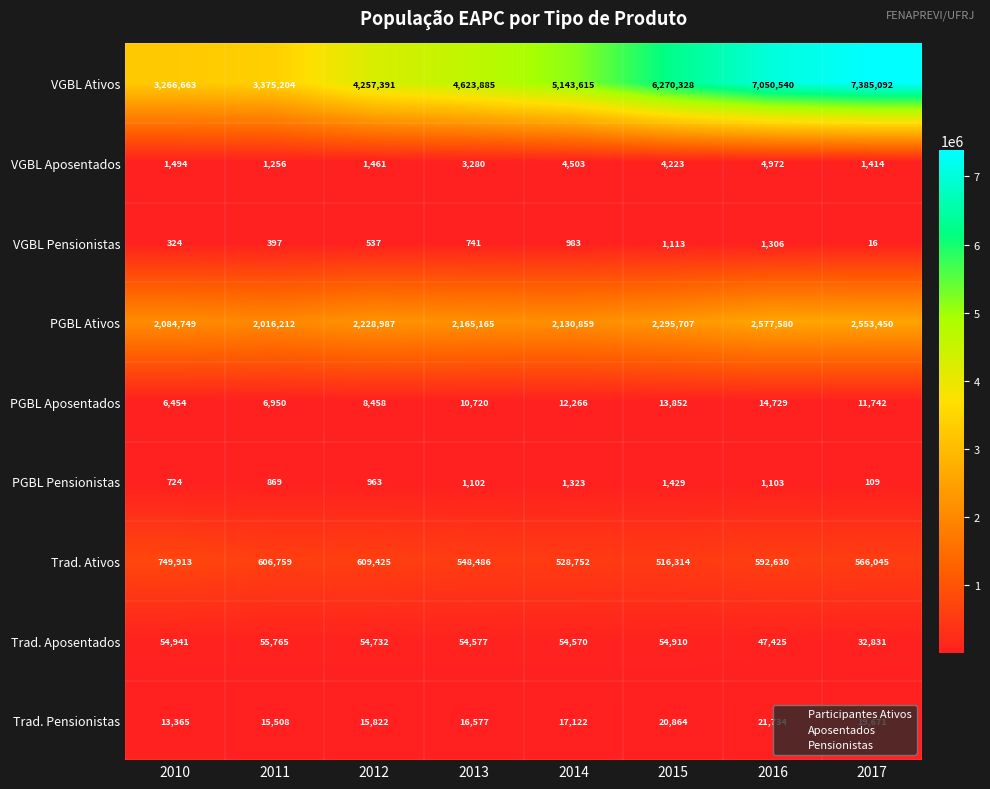

How many series are shown in this chart?

9